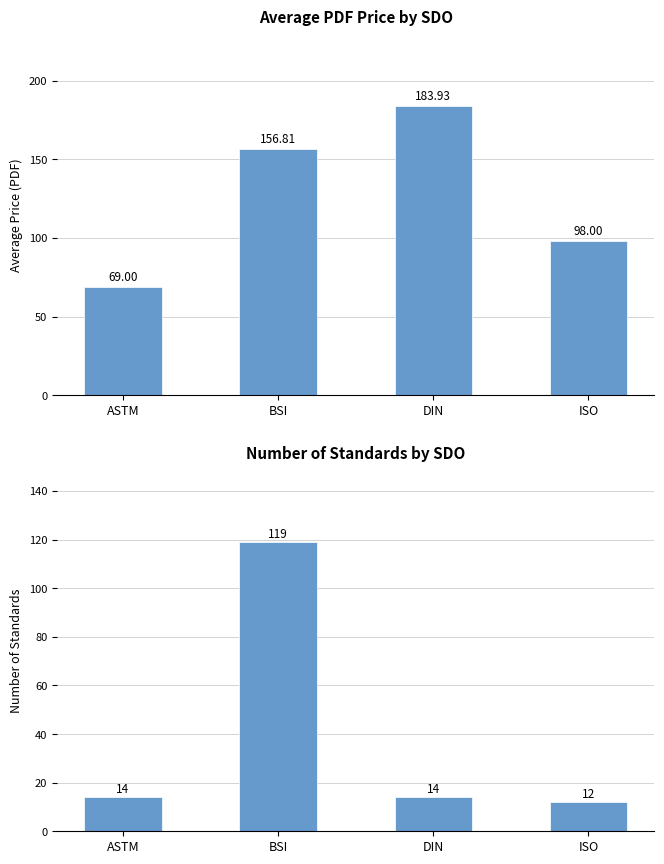

Reading right to left, what are all the values shown in this chart?

Avg Price (PDF): 98.0	183.9	156.8	69.0
Count of Standards: 12.0	14.0	119.0	14.0